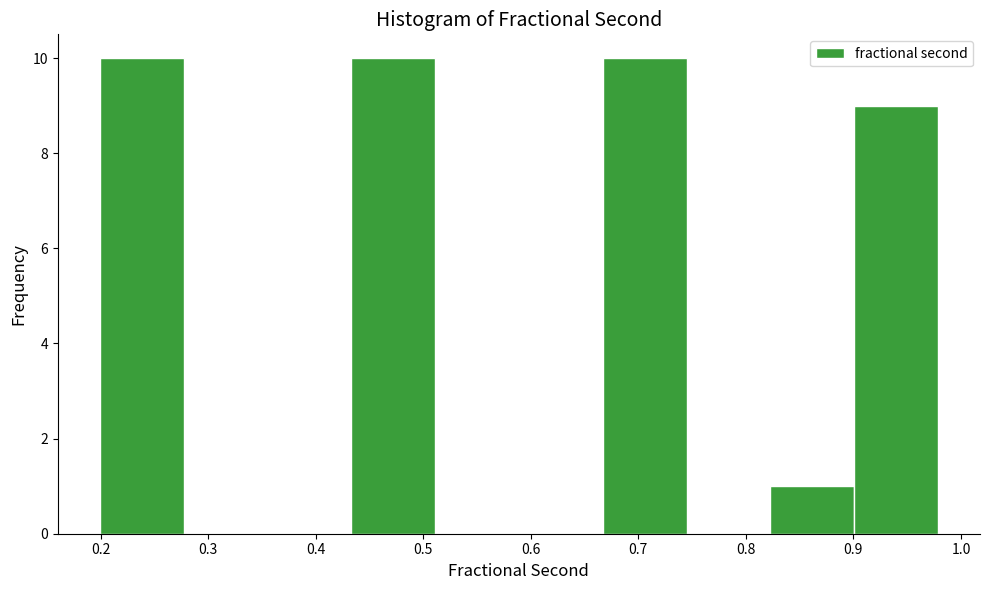

What is the height of the bar covering 0.43 to 0.51 on the x-axis? Neither the bar edges nor the heights are printed on the chart, so give them approximately, as read against the axes.

10